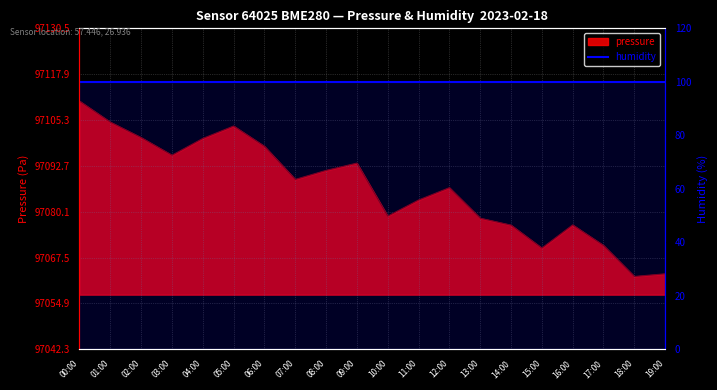

Rank the categories by value from lowest to highest.

18:00, 19:00, 15:00, 17:00, 14:00, 16:00, 13:00, 10:00, 11:00, 12:00, 07:00, 08:00, 09:00, 03:00, 06:00, 04:00, 02:00, 05:00, 01:00, 00:00